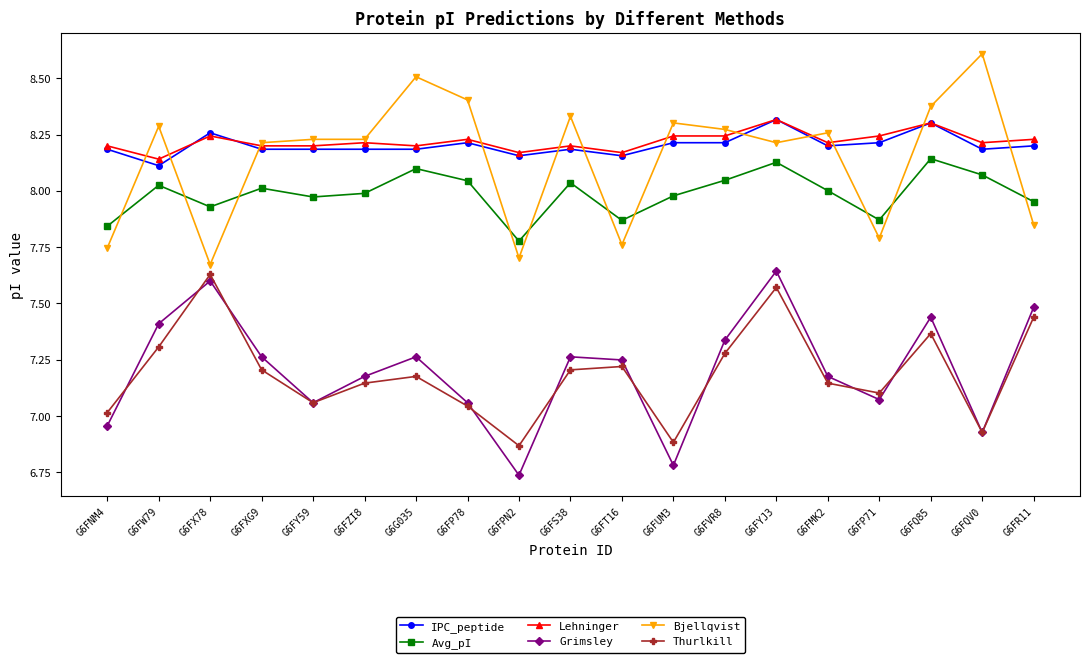

Is the value of Thurlkill at G6FZI8 greater than the value of Lehninger at G6FW79?

No